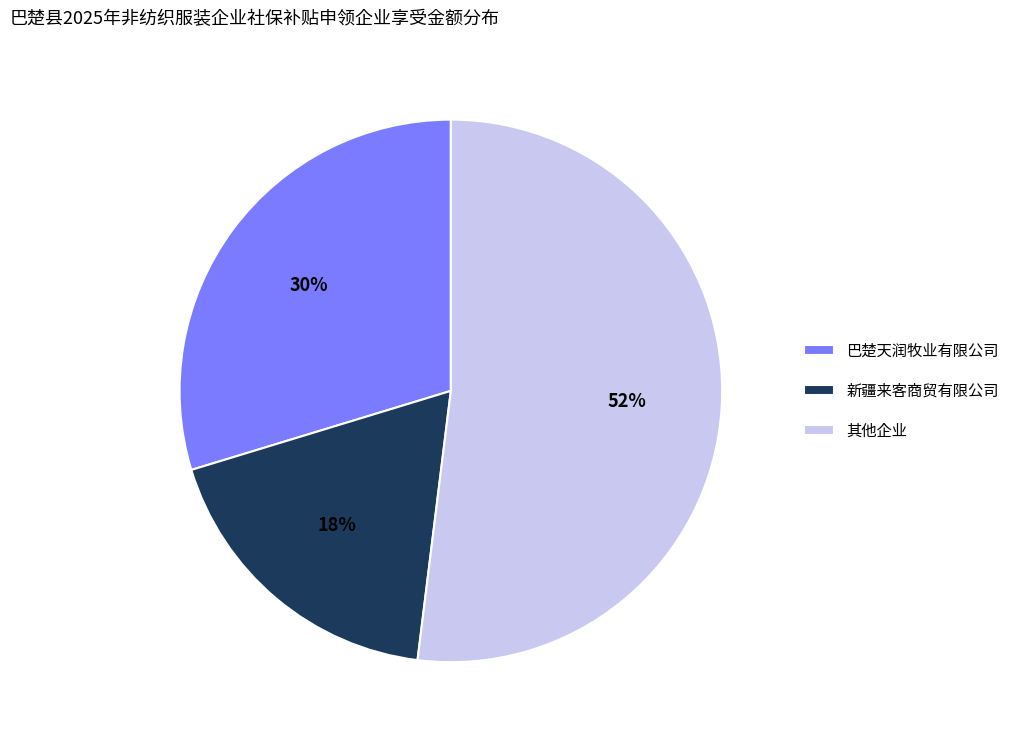

To the nearest percent, what is the difference between the largest and smallest slice percentages?

34%